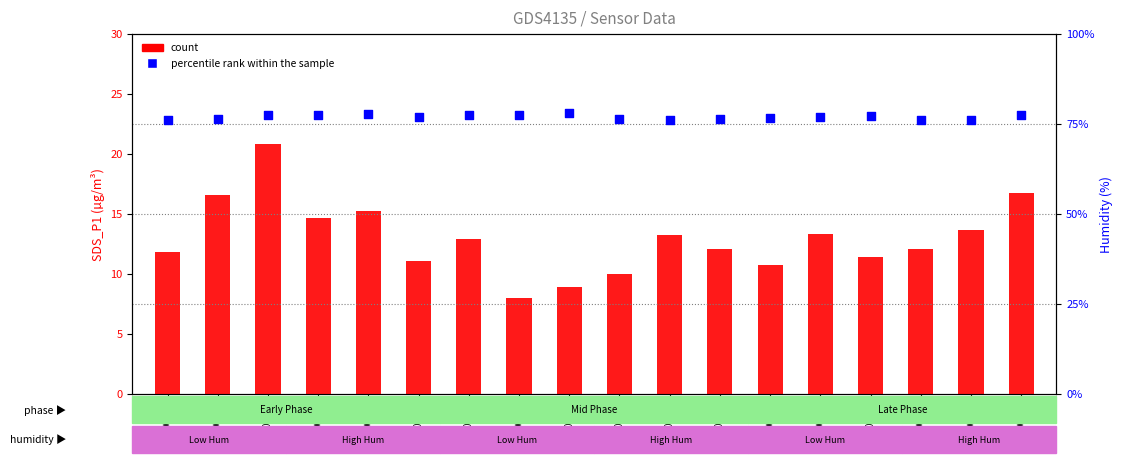

Is the value of count at 00:03 greater than the value of percentile rank within the sample at 00:23?

No